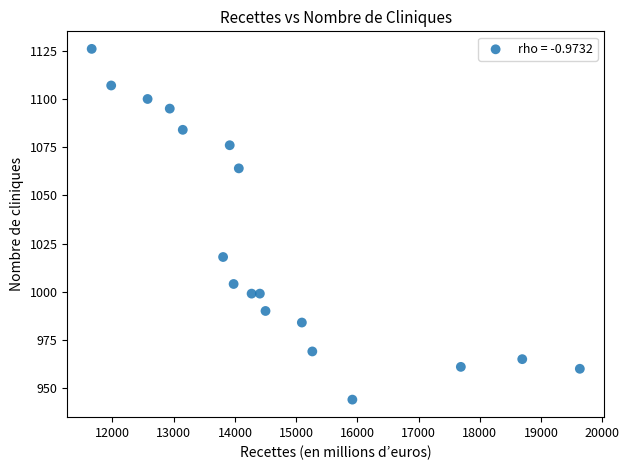

What is the range of Y values (max minus min)?

182